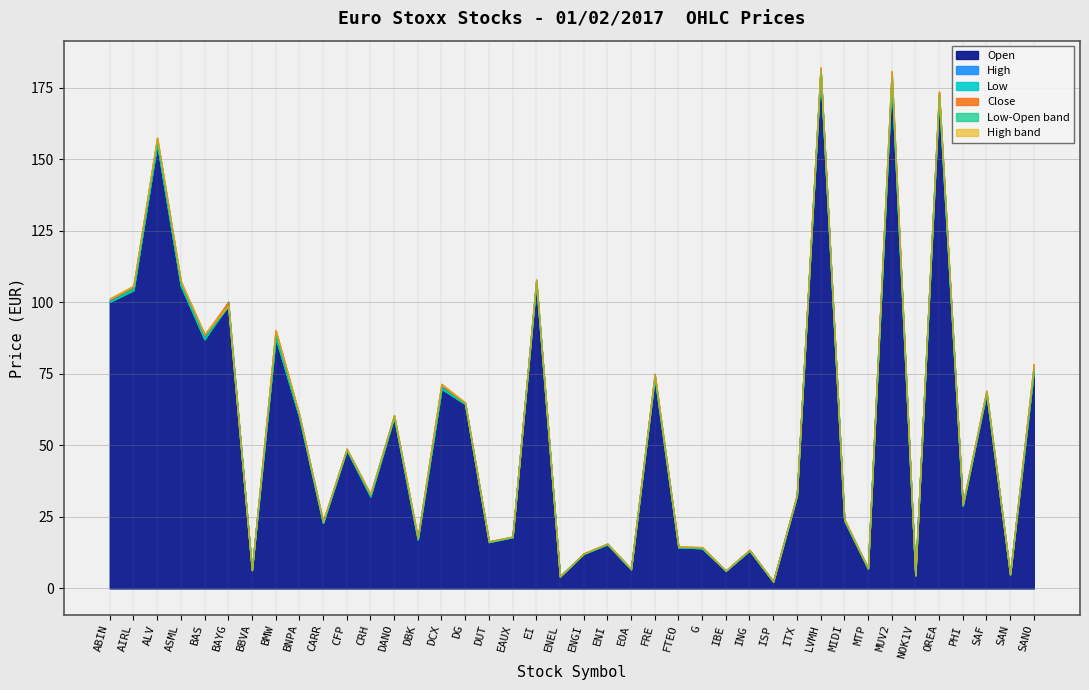

True or false: High has a value of 32.7 at ITX.

True